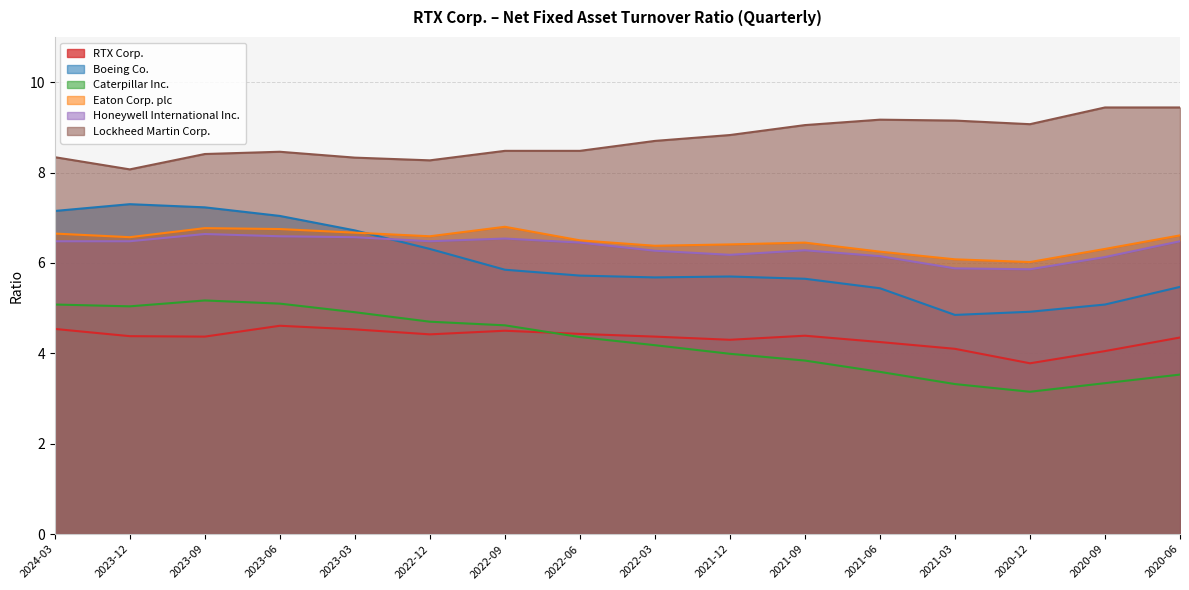

What is the total value across all series at 2022-09?

36.8